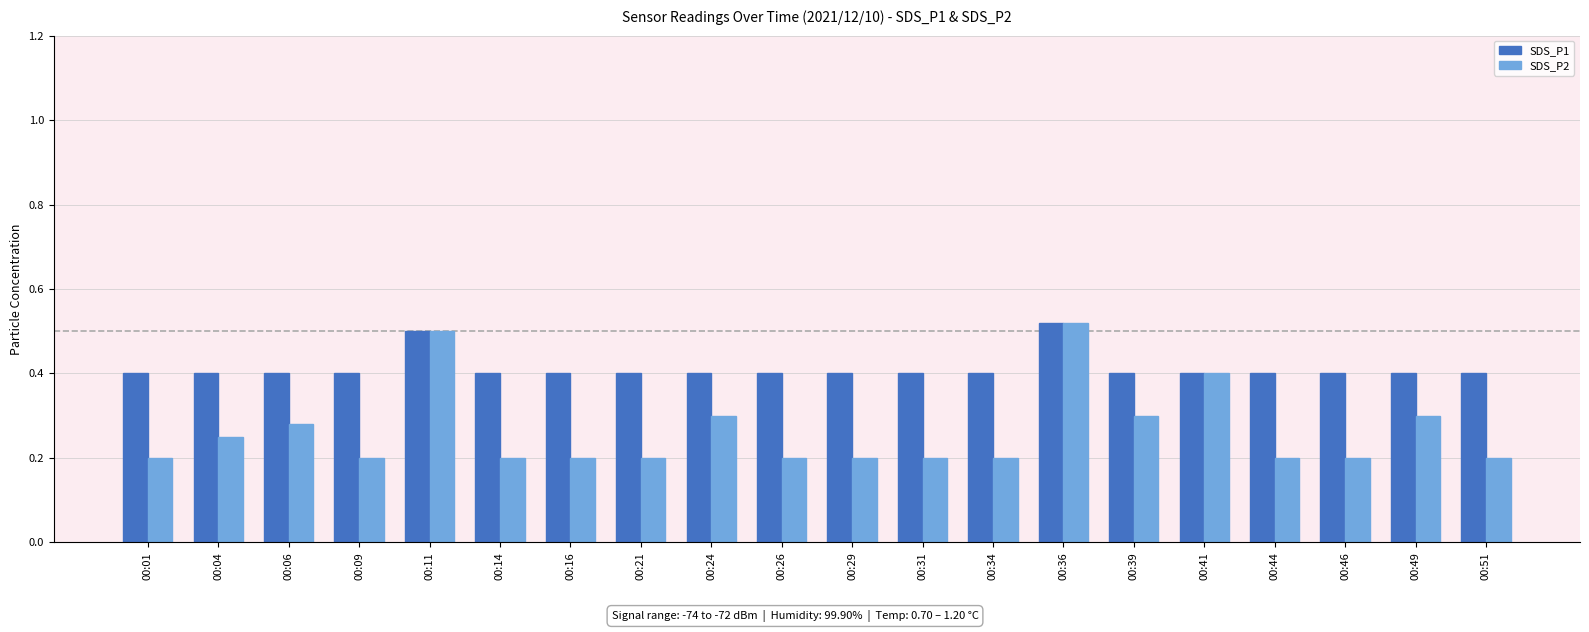

Count the SDS_P1 values in the range 0 to 1.

20